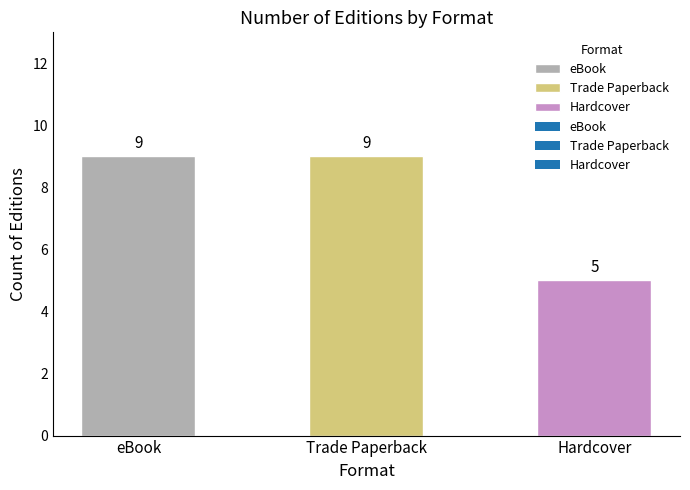

How many distinct data groups are displayed?

1